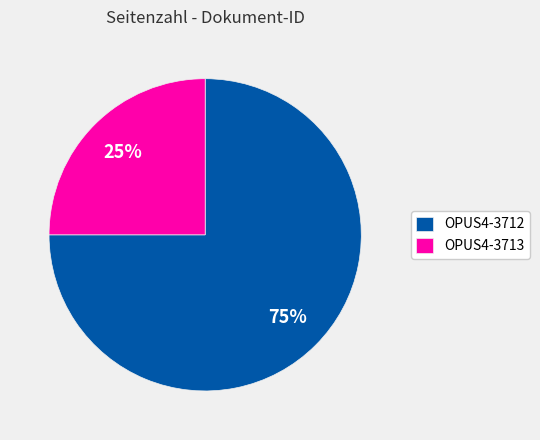

Which category accounts for the majority?

OPUS4-3712